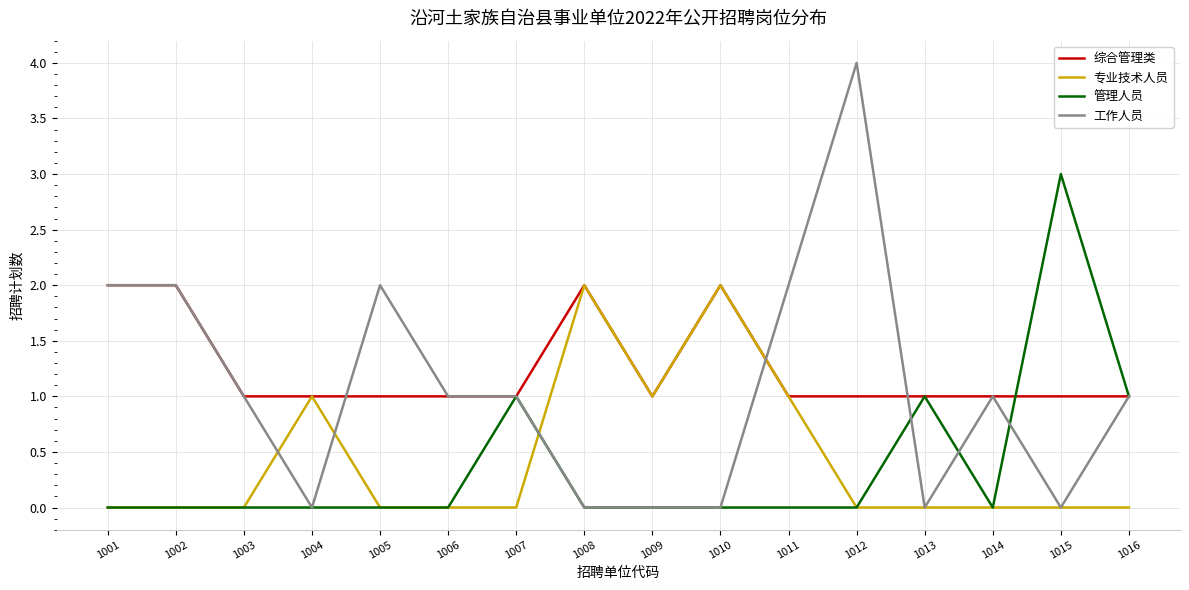

The 管理人员 series shows -1 at 1014. True or false?

False